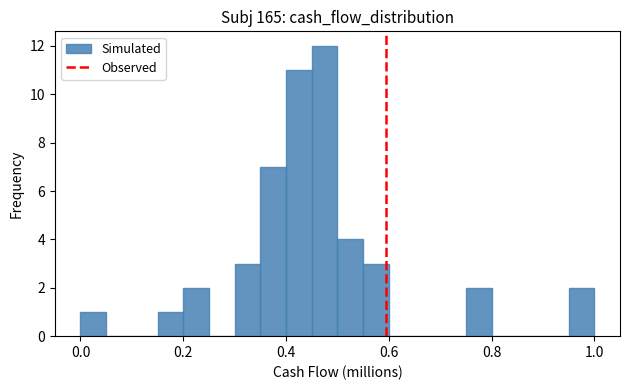

Read against the x-axis, roughly where is the centre of the tallest bar?

0.48